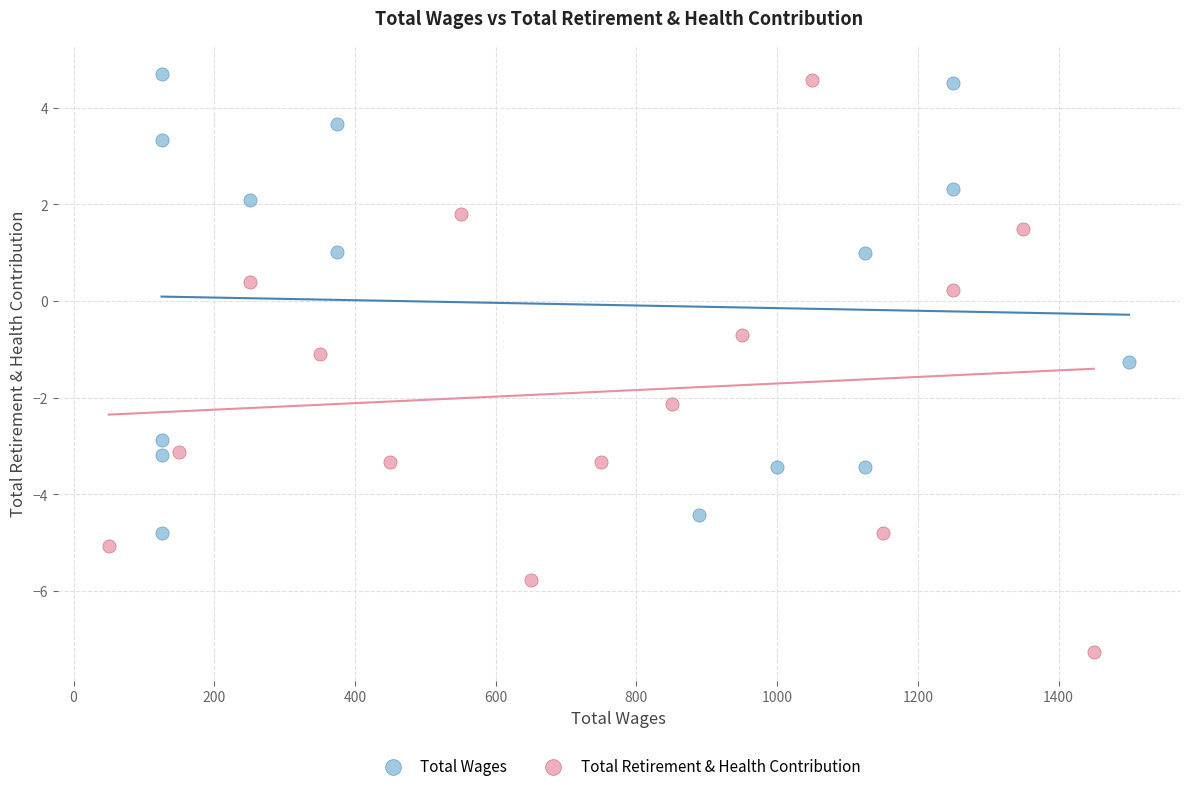

Which series has the largest Y range (max minus min)?

Total Retirement & Health Contribution